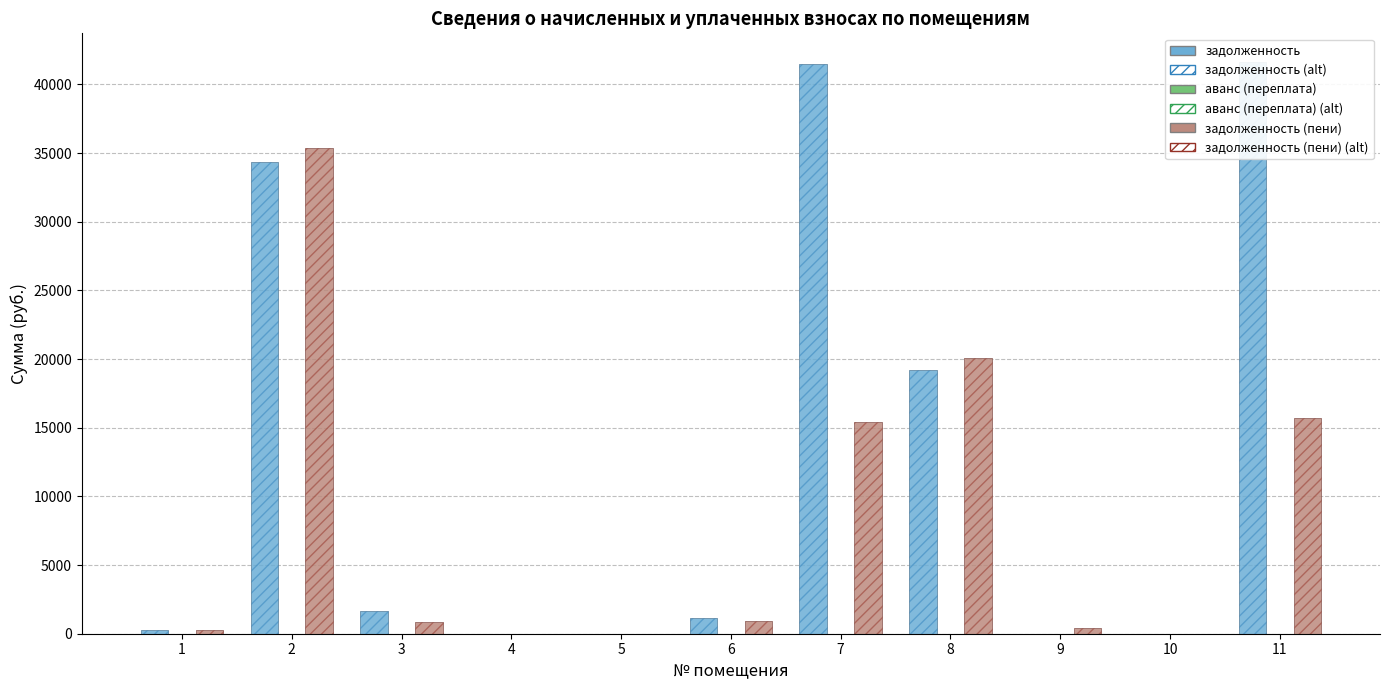

What is the difference between the аванс (переплата) values at 5 and 3?

0.4